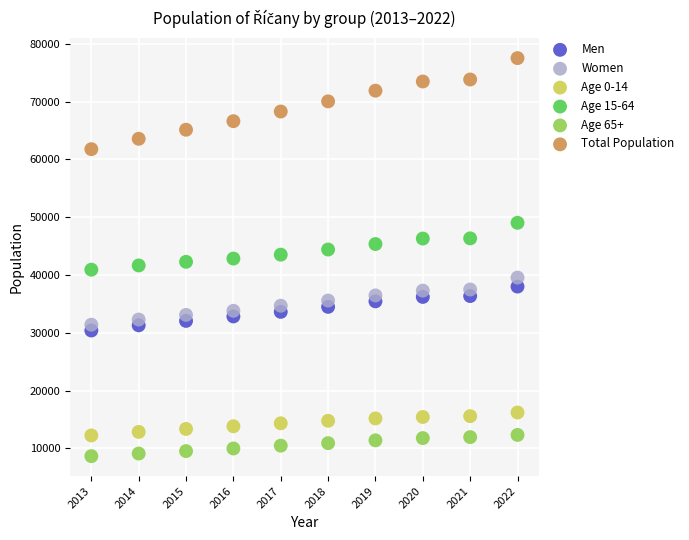

Which series reaches the maximum Y coordinate?

Total Population